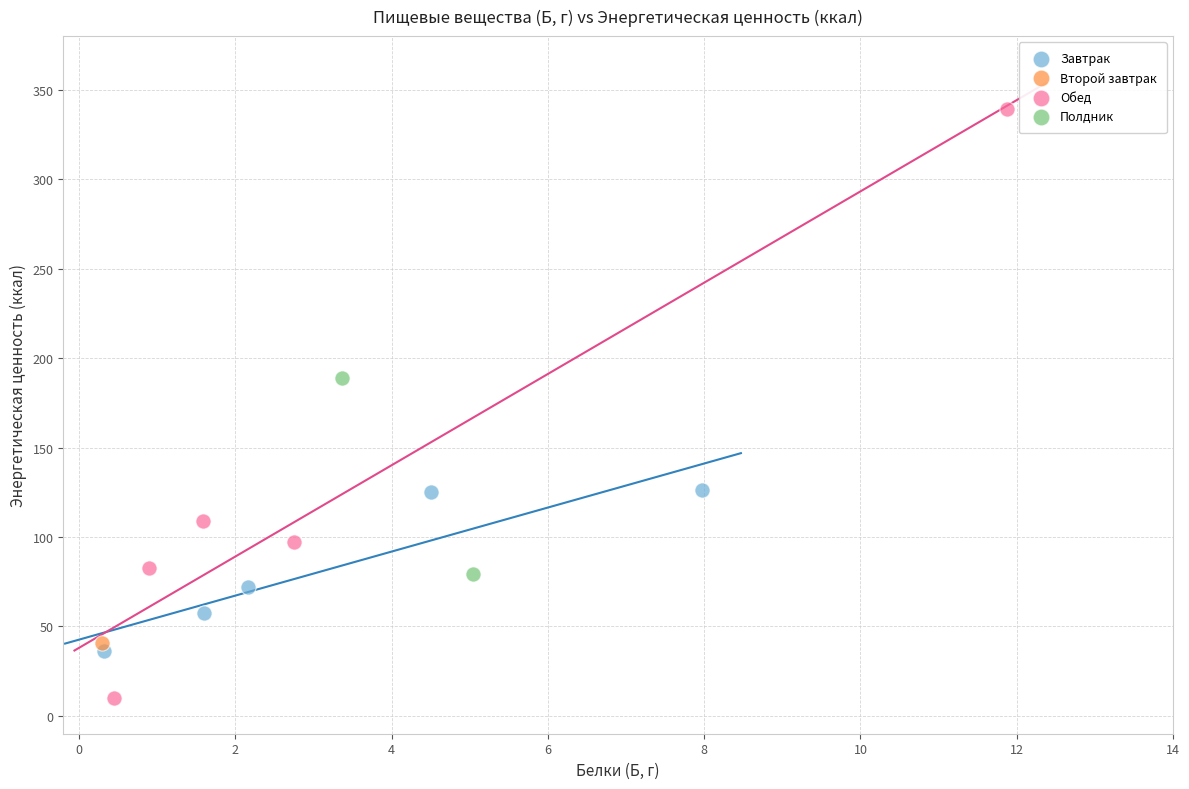

What are all the series names shown in the legend?

Завтрак, Второй завтрак, Обед, Полдник